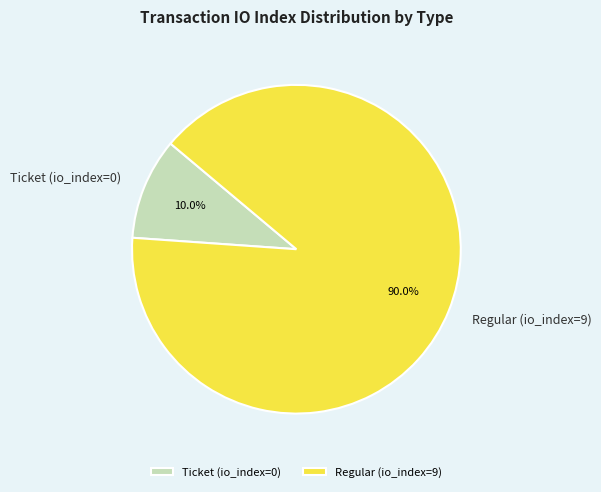

To the nearest percent, what portion does Regular (io_index=9) represent?

90%